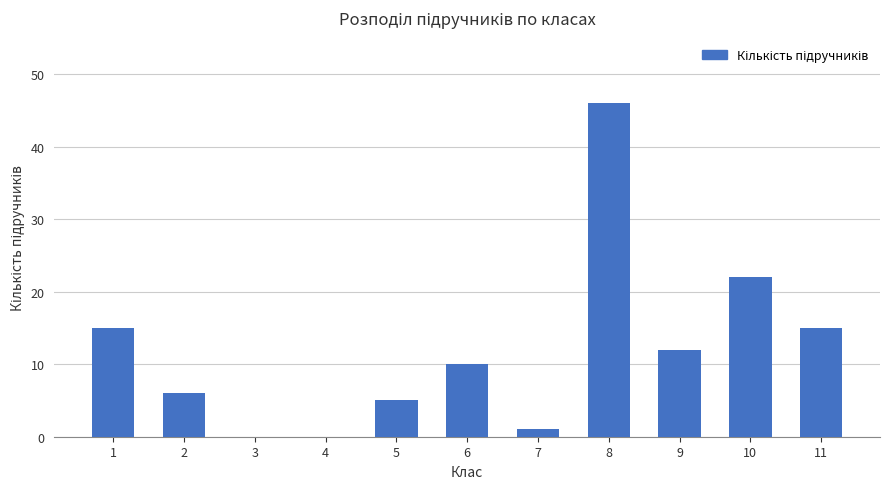

What is the average value?

12